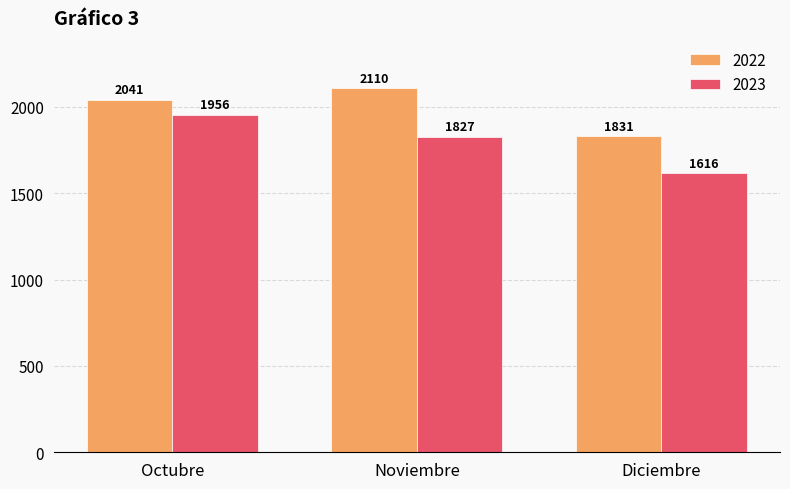

Reading left to right, extract all data points from this chart.

2022: Octubre=2041	Noviembre=2110	Diciembre=1831
2023: Octubre=1956	Noviembre=1827	Diciembre=1616